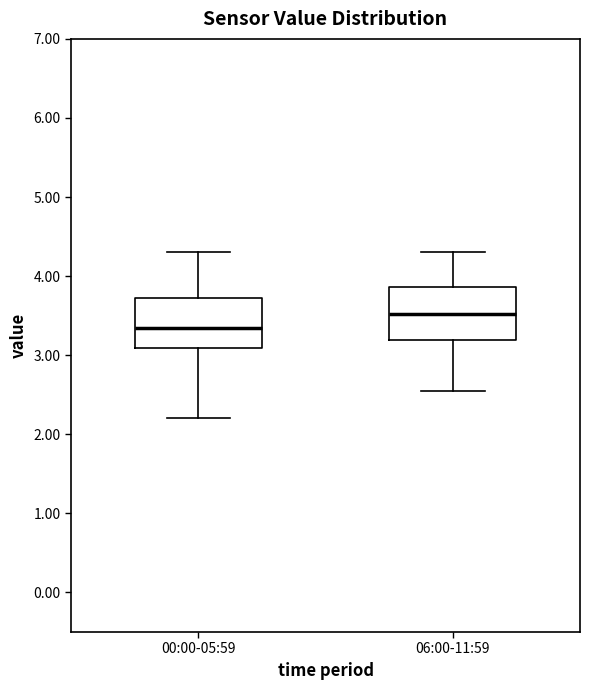

Where is the upper edge of the box for 00:00-05:59 on the y-axis? The values are not printed on the chart, so give them approximately, as read against the axis.

3.7